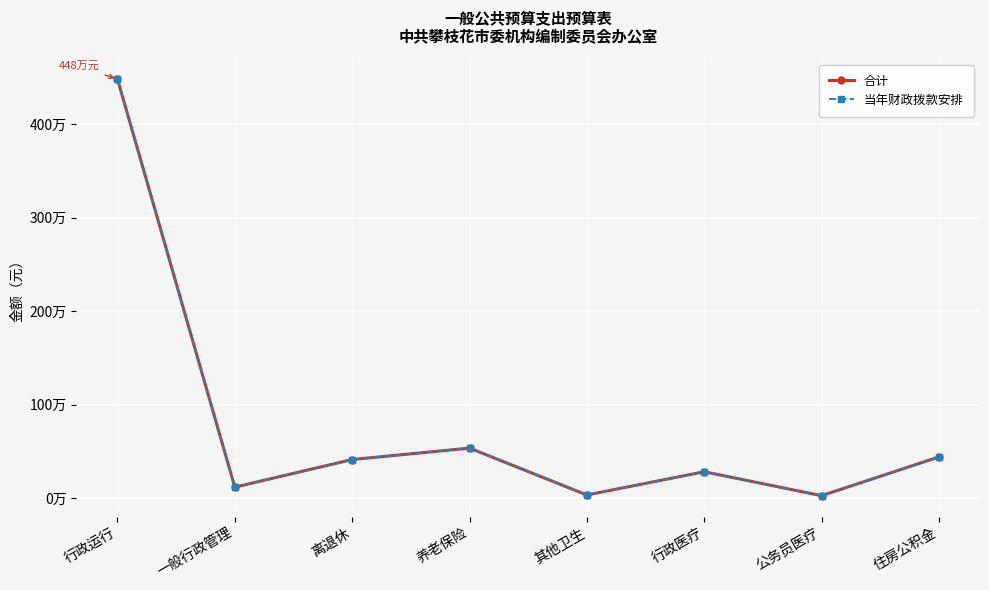

Is this an area chart (filled region under the line)?

No